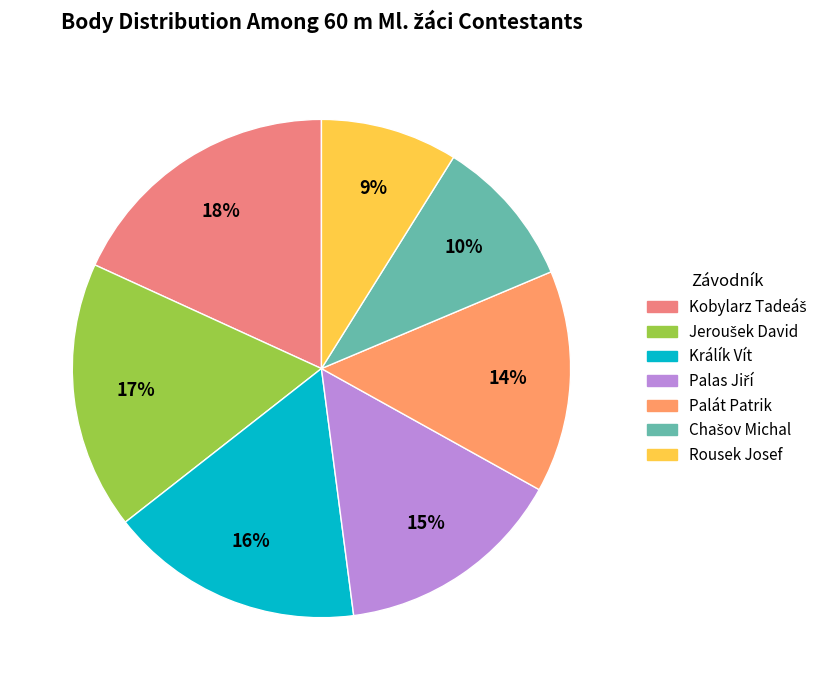

Combined, what portion of the pie is Králík Vít and Jeroušek David?

33.9%